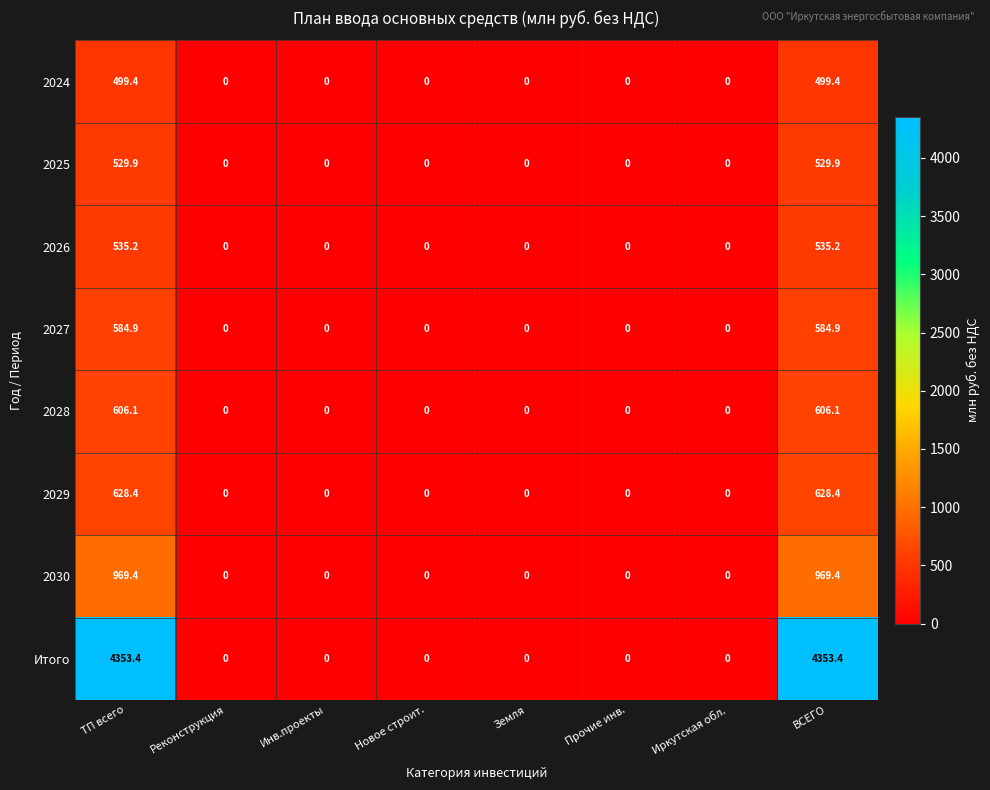

What value does the 2024 series have at ВСЕГО?

499.4